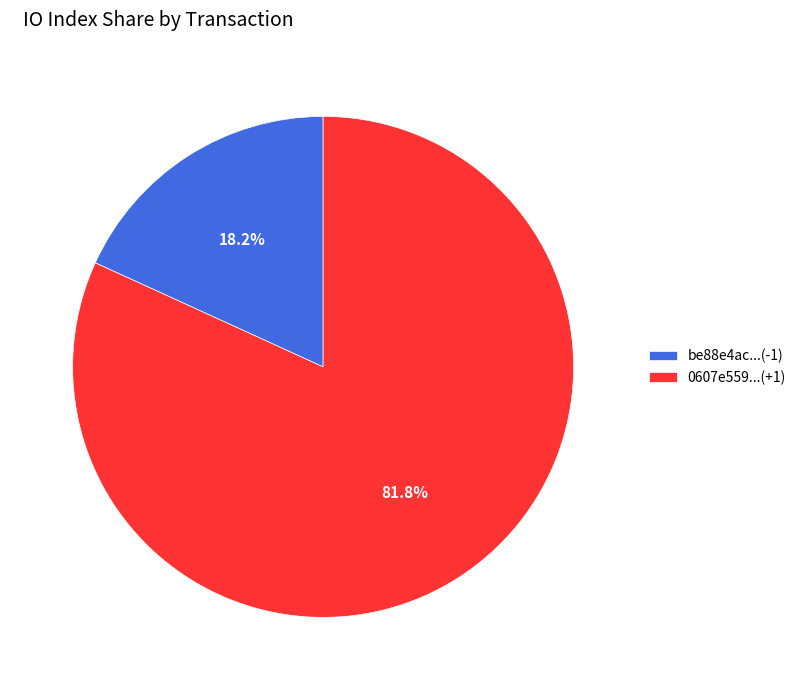

To the nearest percent, what is the difference between the largest and smallest slice percentages?

64%